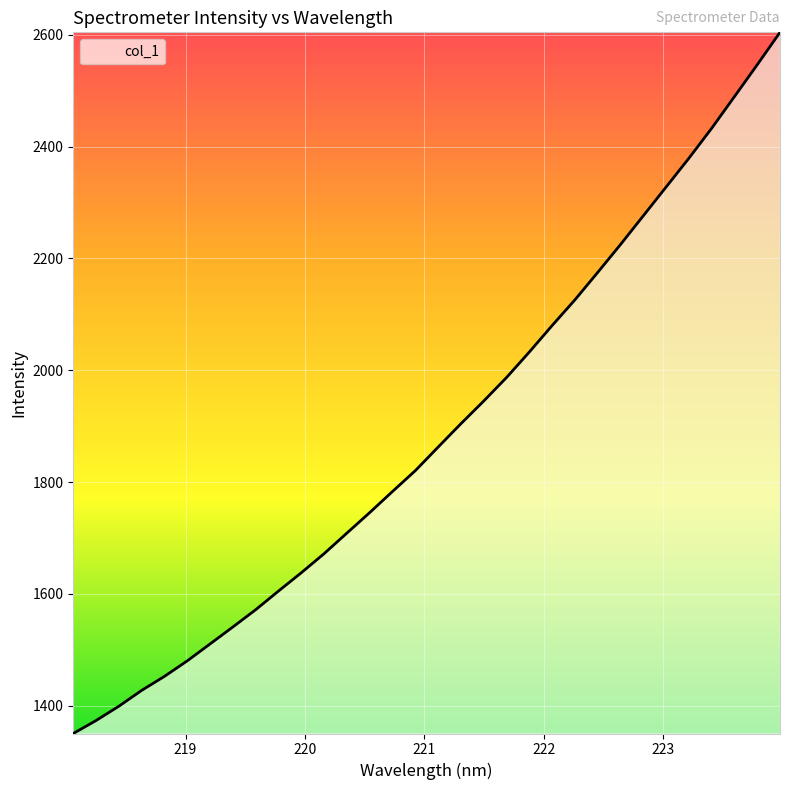

What is the minimum value shown in the chart?

1350.2